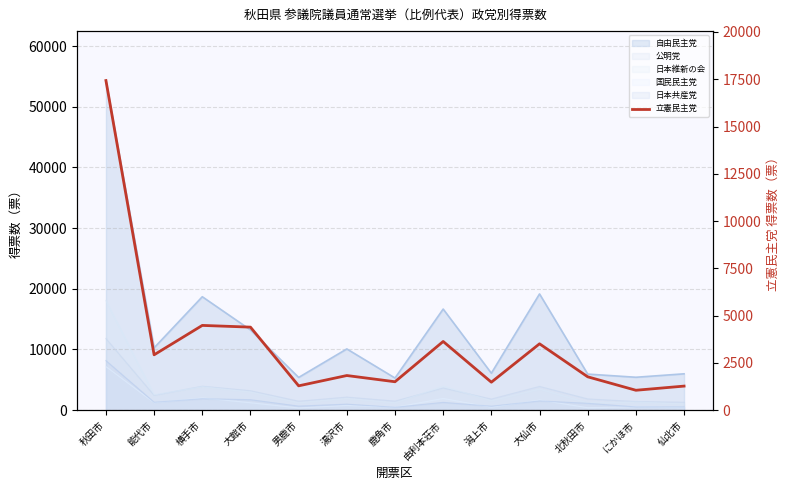

What is the approximate value at 大館市?

4391.3